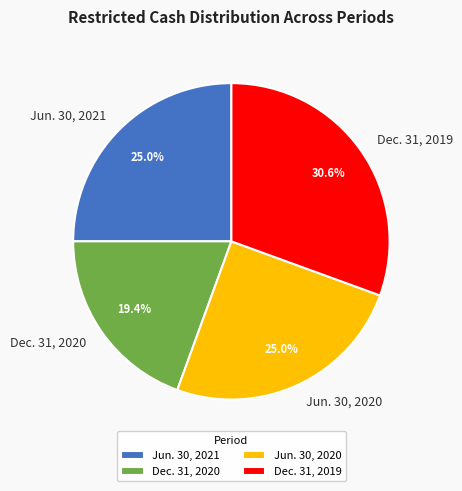

To the nearest percent, what portion does Dec. 31, 2019 represent?

31%